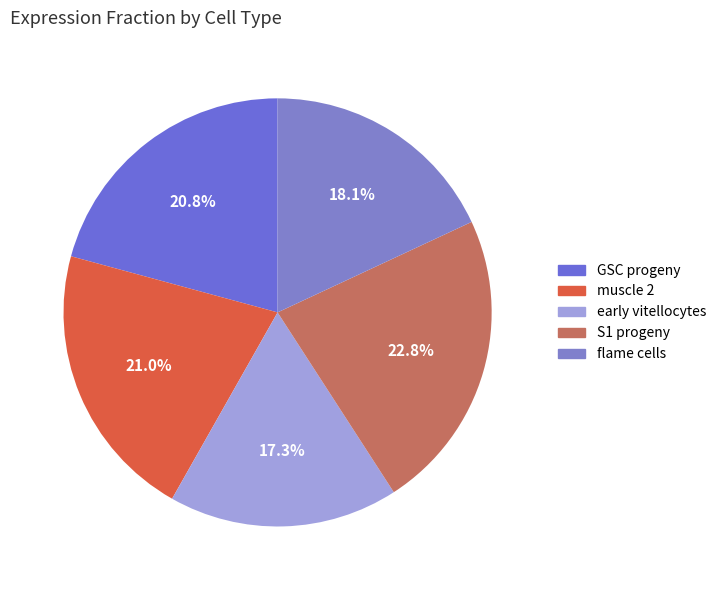

Does S1 progeny account for over 50% of the chart?

No